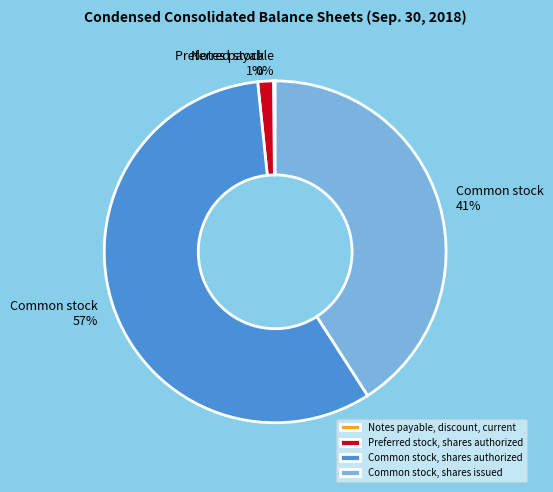

To the nearest percent, what portion does Preferred stock, shares authorized represent?

1%